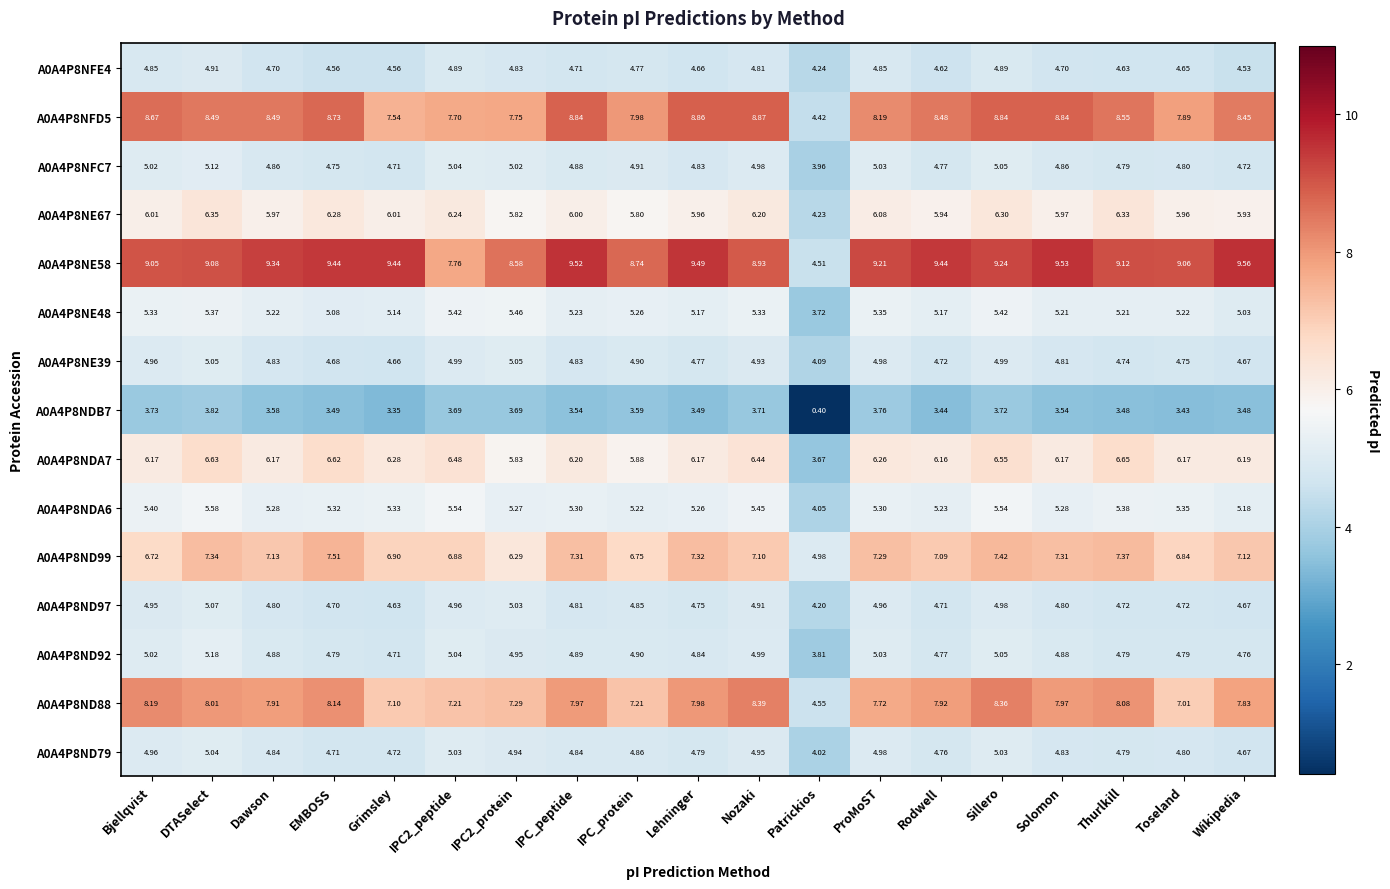

Where is A0A4P8NDB7 nearest to the value 2?

Grimsley